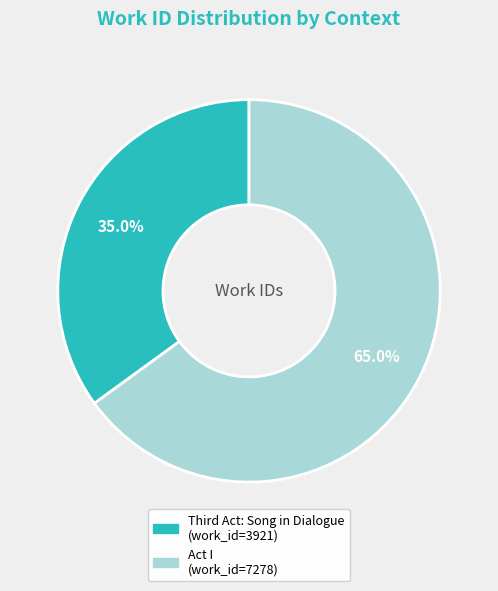

What is the largest slice in the pie chart?

Act I